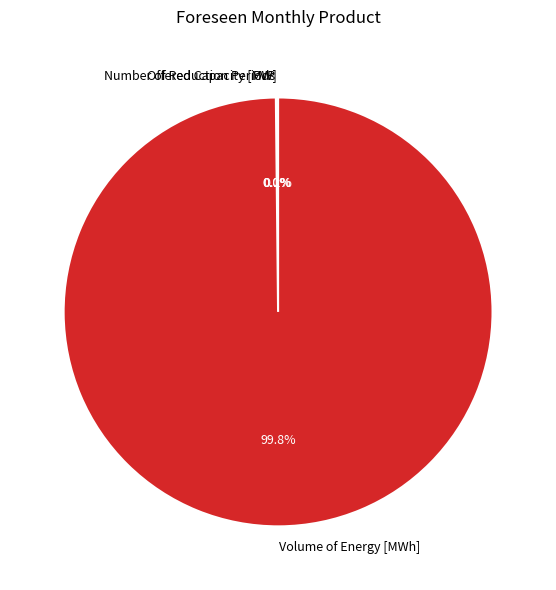

Is there a majority slice in this chart?

Yes